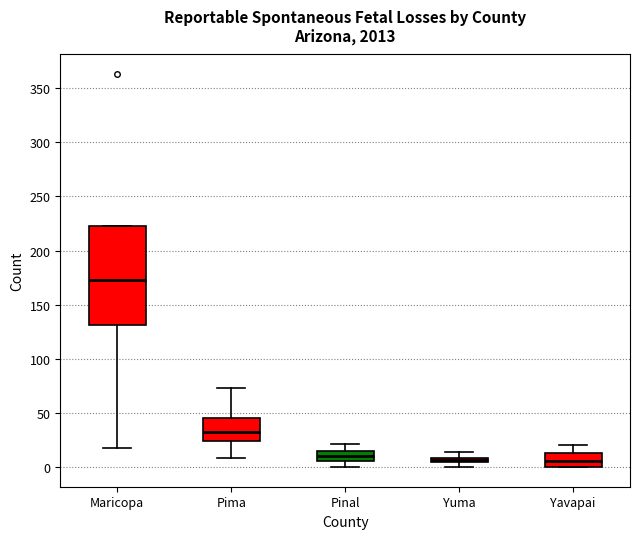

Where does the lower whisker of the box for Pima end on the y-axis? The values are not printed on the chart, so give them approximately, as read against the axis.

10